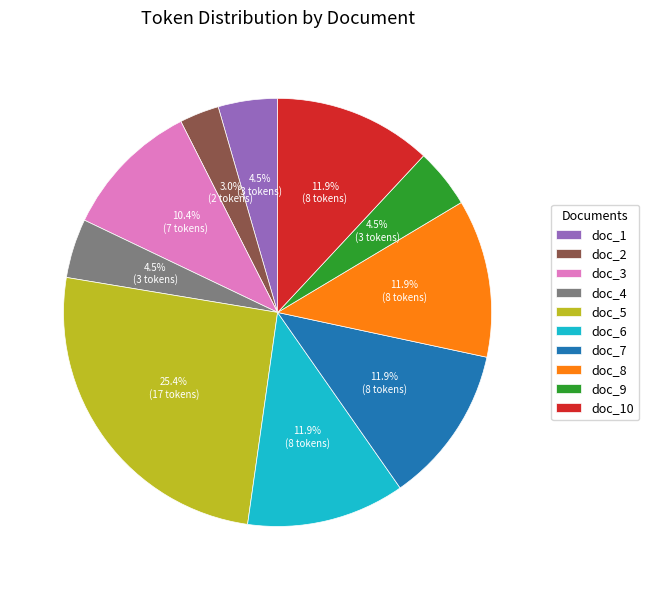

To the nearest percent, what percentage of the pie is doc_2?

3%